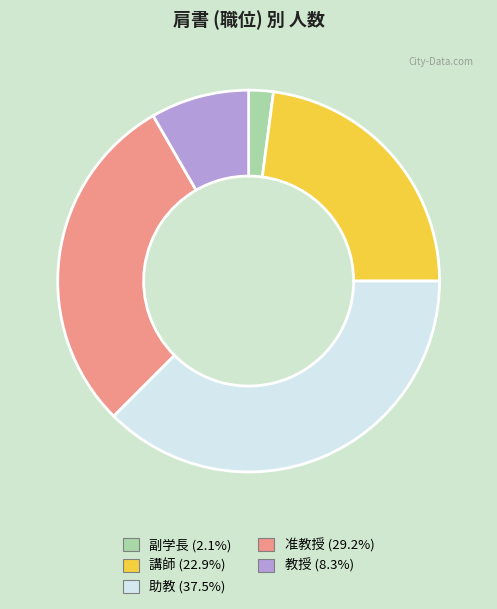

What is the ratio of the value at 助教 to the value at 講師?

1.6